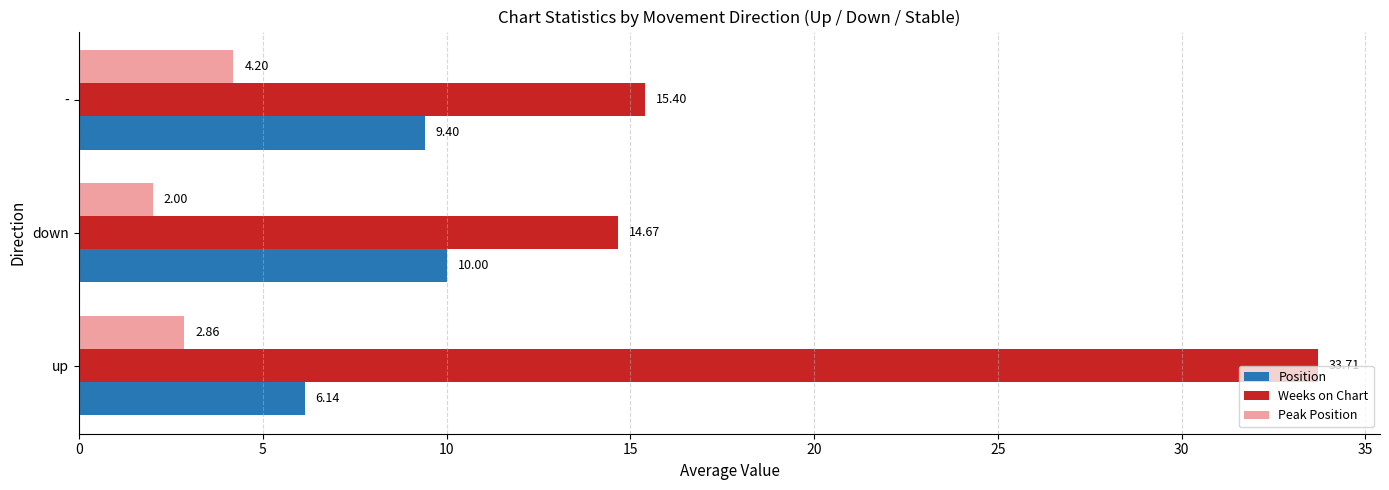

Which series changed the most between down and -?

Peak Position